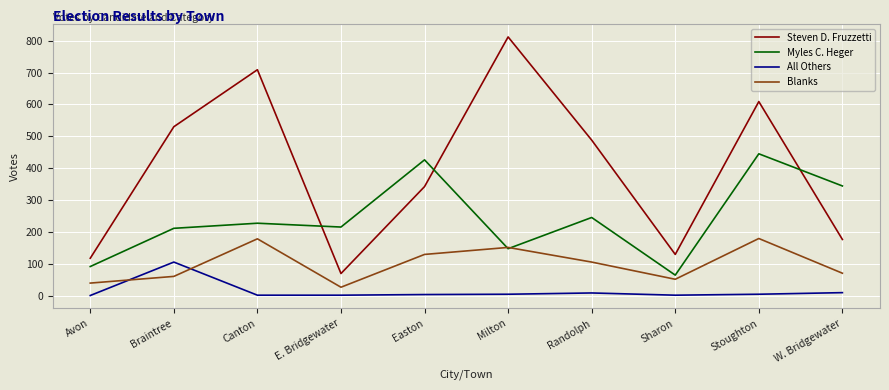

Is it true that Myles C. Heger equals 215 at E. Bridgewater?

True